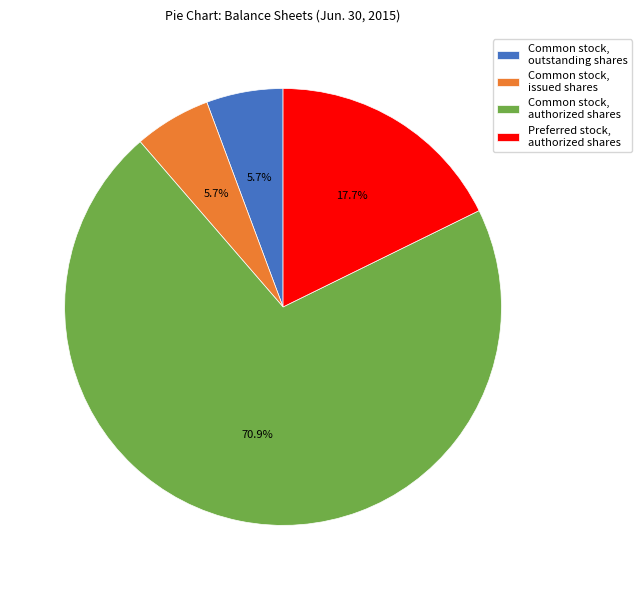

Does Common stock, authorized shares account for over 50% of the chart?

Yes